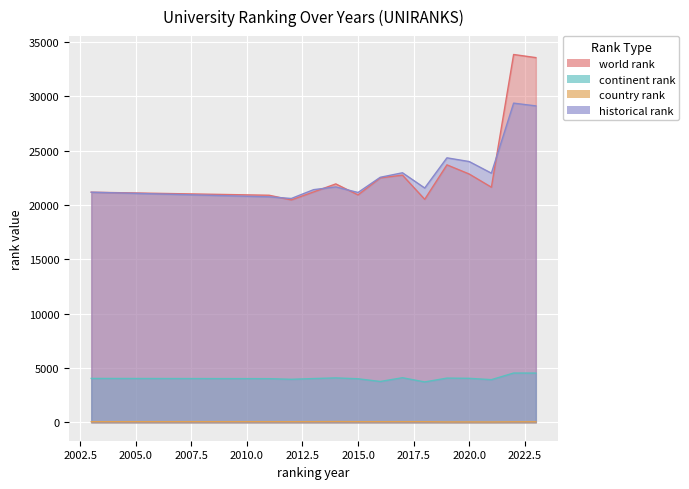

Which series changed the most between 2014 and 2017?

historical rank